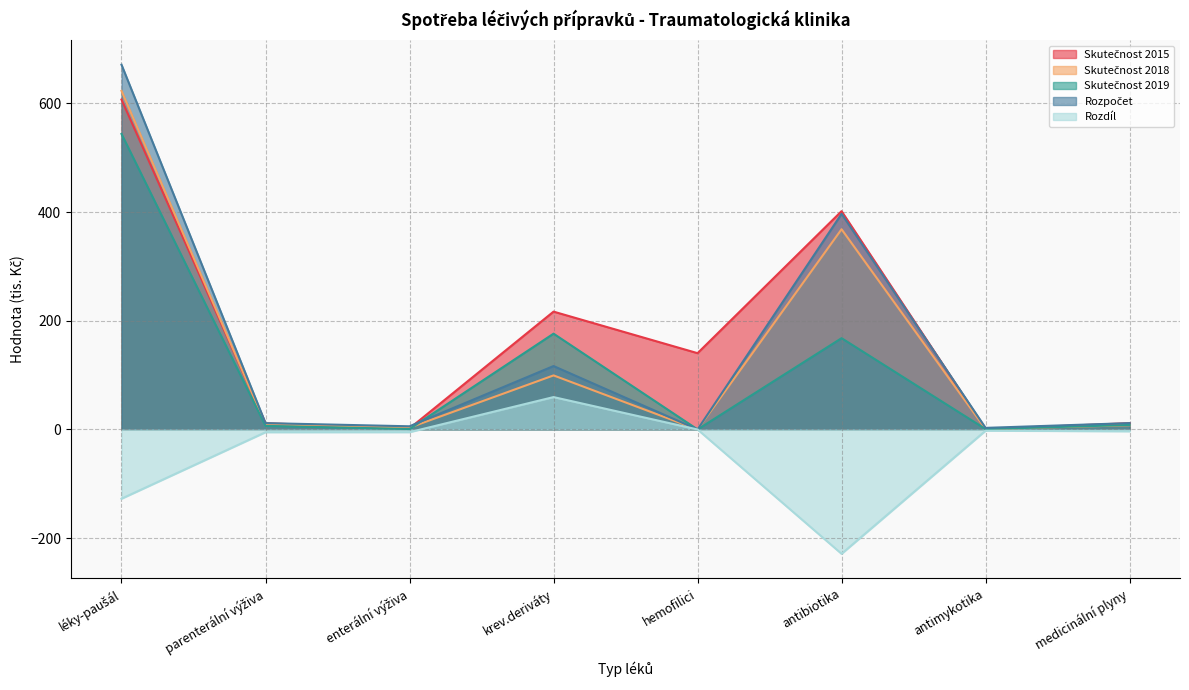

The Rozdíl series shows -127.4 at léky-paušál. True or false?

True